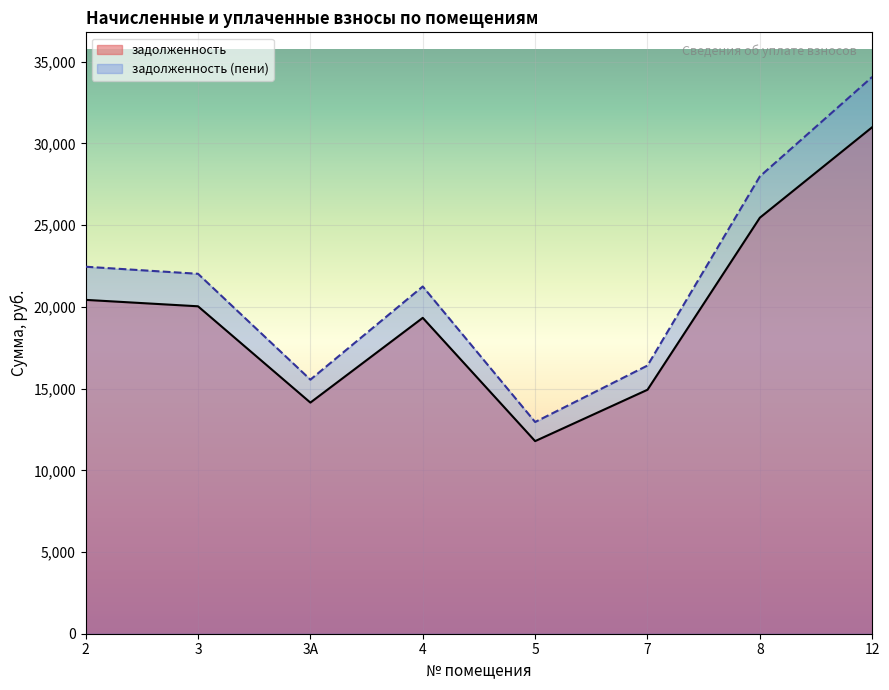

At which label does задолженность first exceed 20036?

2